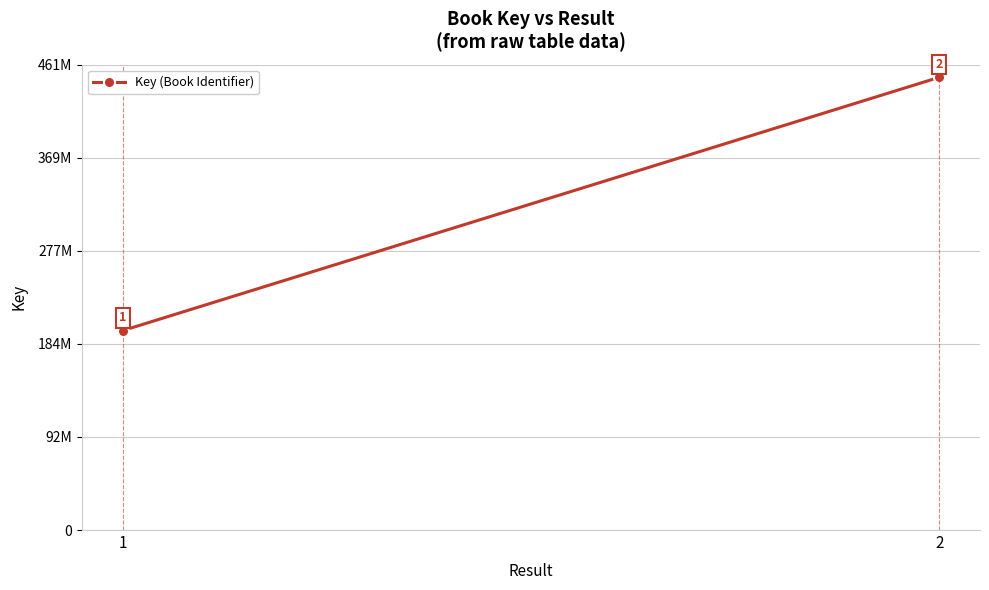

List the labels in order of value, smallest first.

1, 2